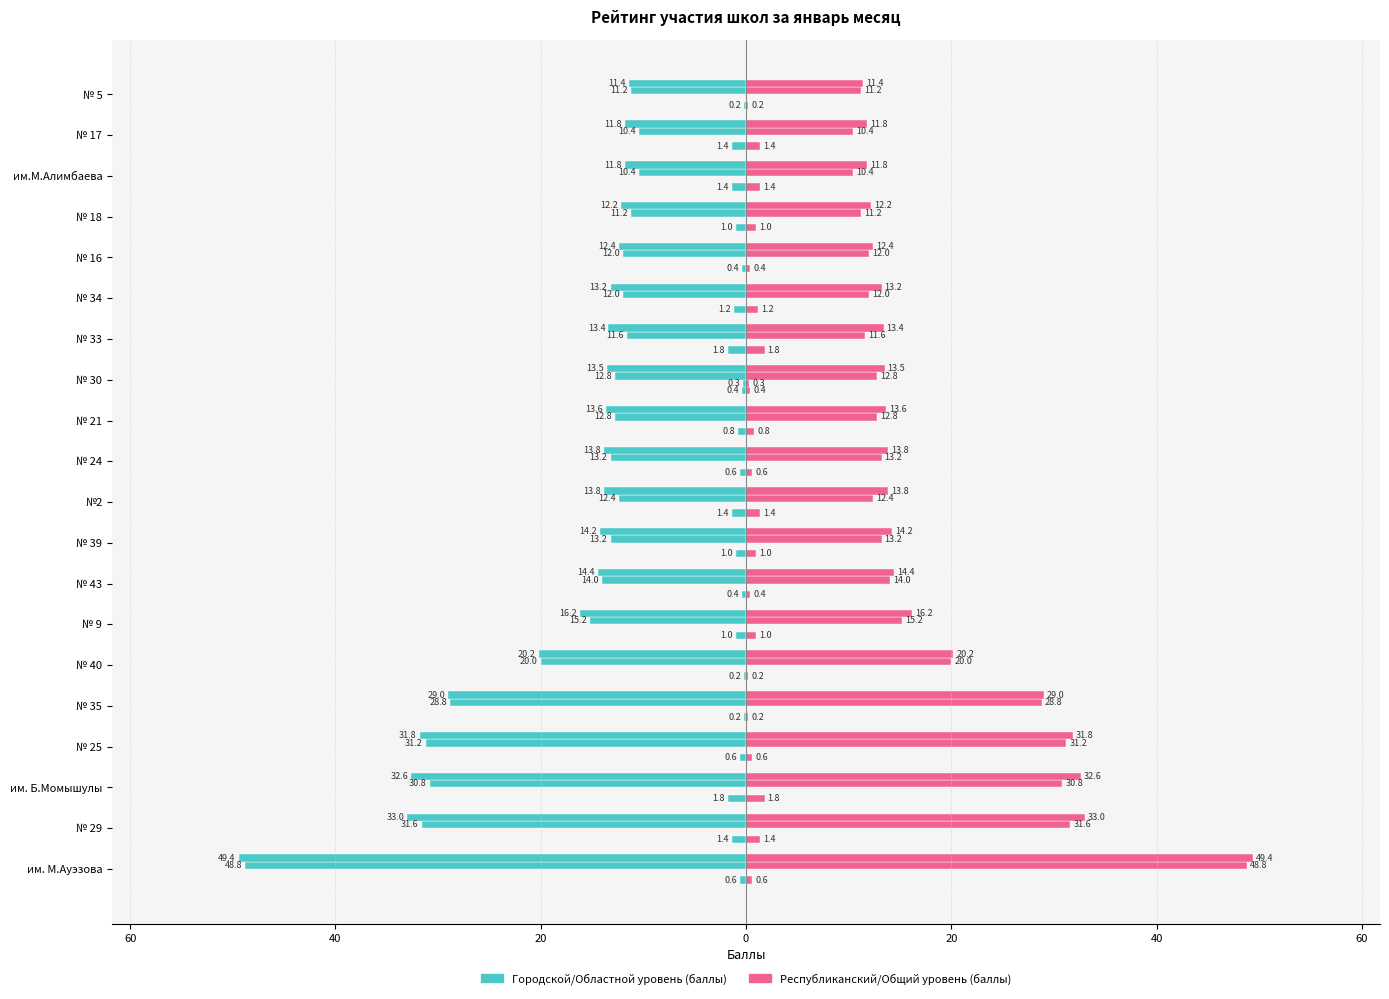

Is it true that Областной уровень (баллы) equals 0.1 at № 16?

False